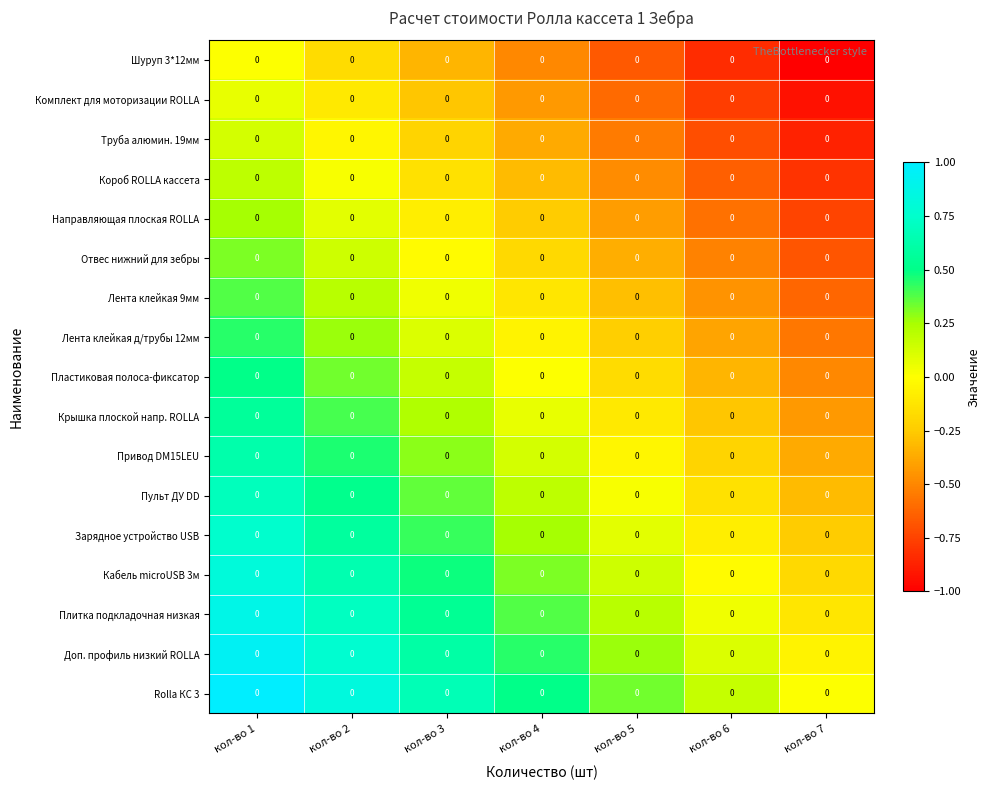

Rank the series by their maximum value, from lowest to highest.

Шуруп 3*12мм, Комплект для моторизации ROLLA, Труба алюмин. 19мм, Короб ROLLA кассета, Направляющая плоская ROLLA, Отвес нижний для зебры, Лента клейкая 9мм, Лента клейкая д/трубы 12мм, Пластиковая полоса-фиксатор, Крышка плоской напр. ROLLA, Привод DM15LEU, Пульт ДУ DD, Зарядное устройство USB, Кабель microUSB 3м, Плитка подкладочная низкая, Доп. профиль низкий ROLLA, Rolla КС 3